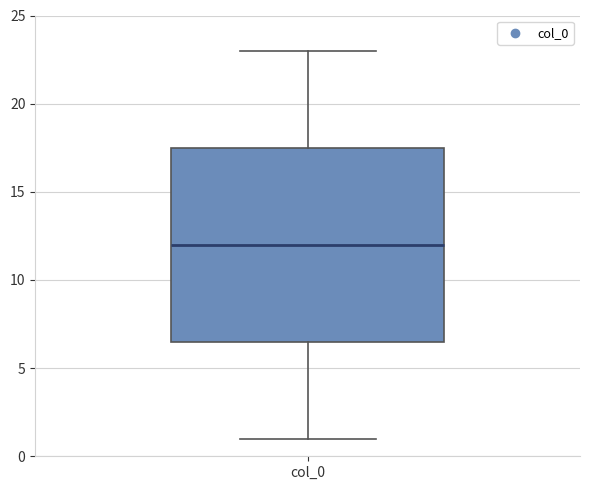

Read this box plot against the y-axis: the position of the median line, the range covered by the box, and the ends of both whiskers. The values are not printed on the chart, so give them approximately, as read against the axis.

median 12.0, box 6.5 to 17.5, whiskers 1.0 to 23.0